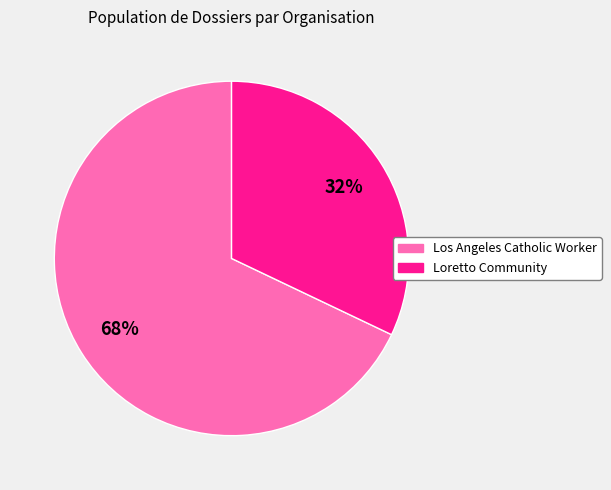

Which has a higher value, Los Angeles Catholic Worker or Loretto Community?

Los Angeles Catholic Worker